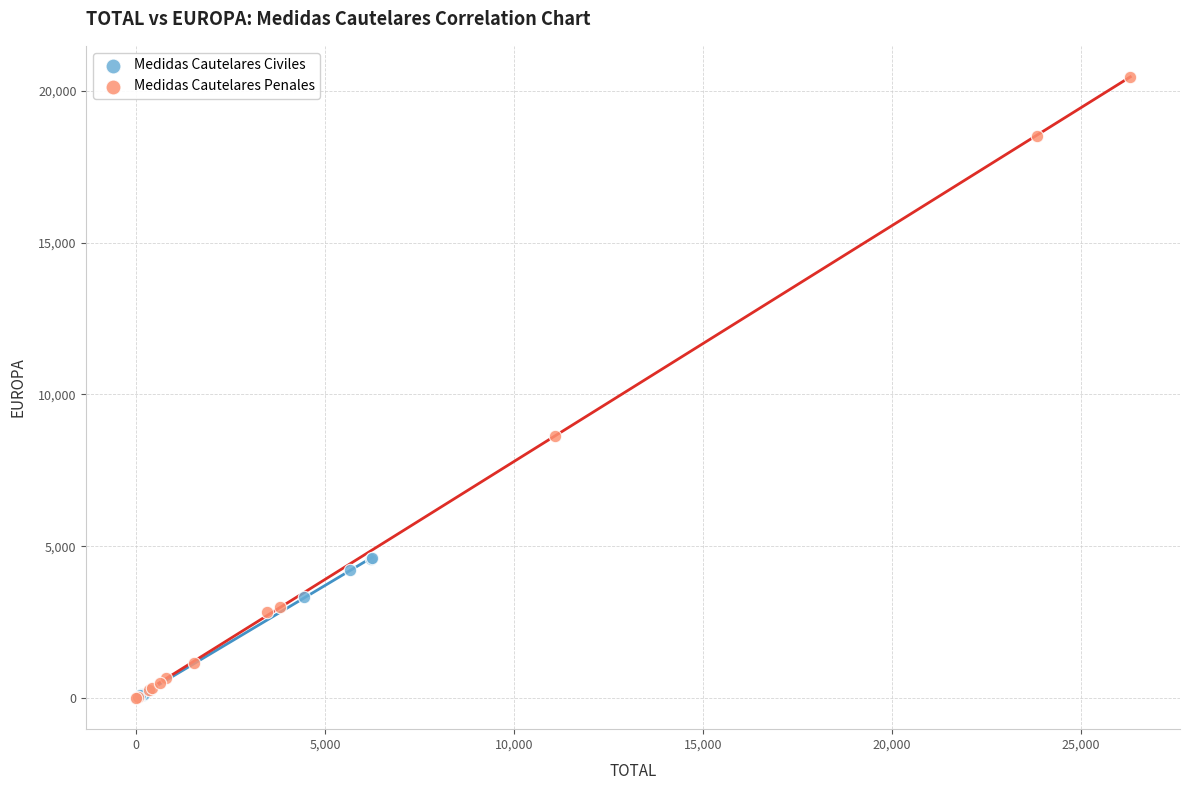

Which series contains the highest Y value?

Medidas Cautelares Penales